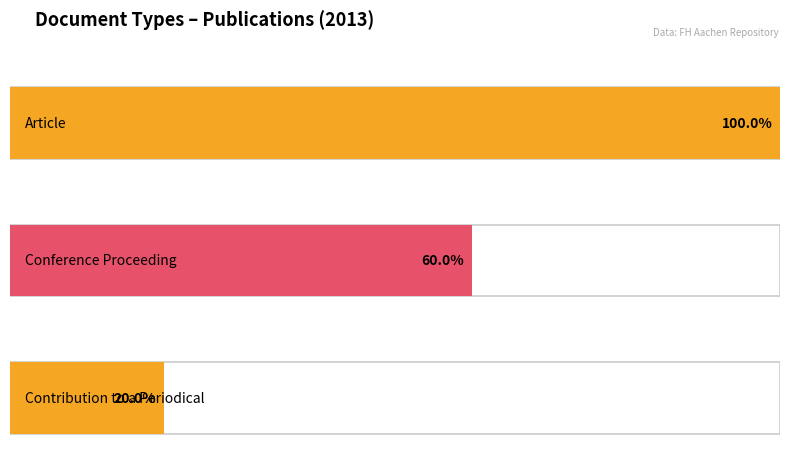

Which has a higher value, 4 or Conference Proceeding?

Conference Proceeding